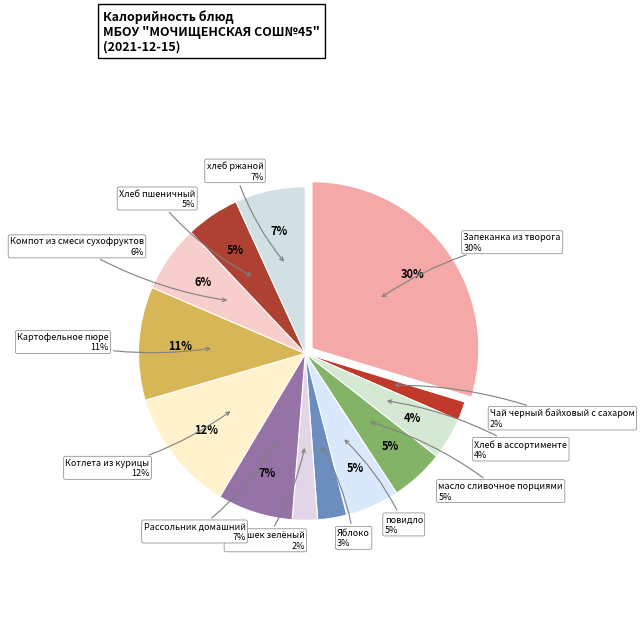

Does Рассольник домашний represent more than half of the total?

No